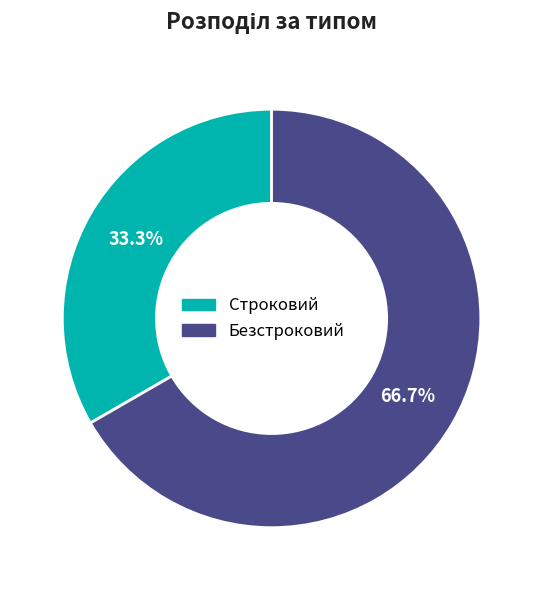

To the nearest percent, what percentage of the pie is Безстроковий?

67%